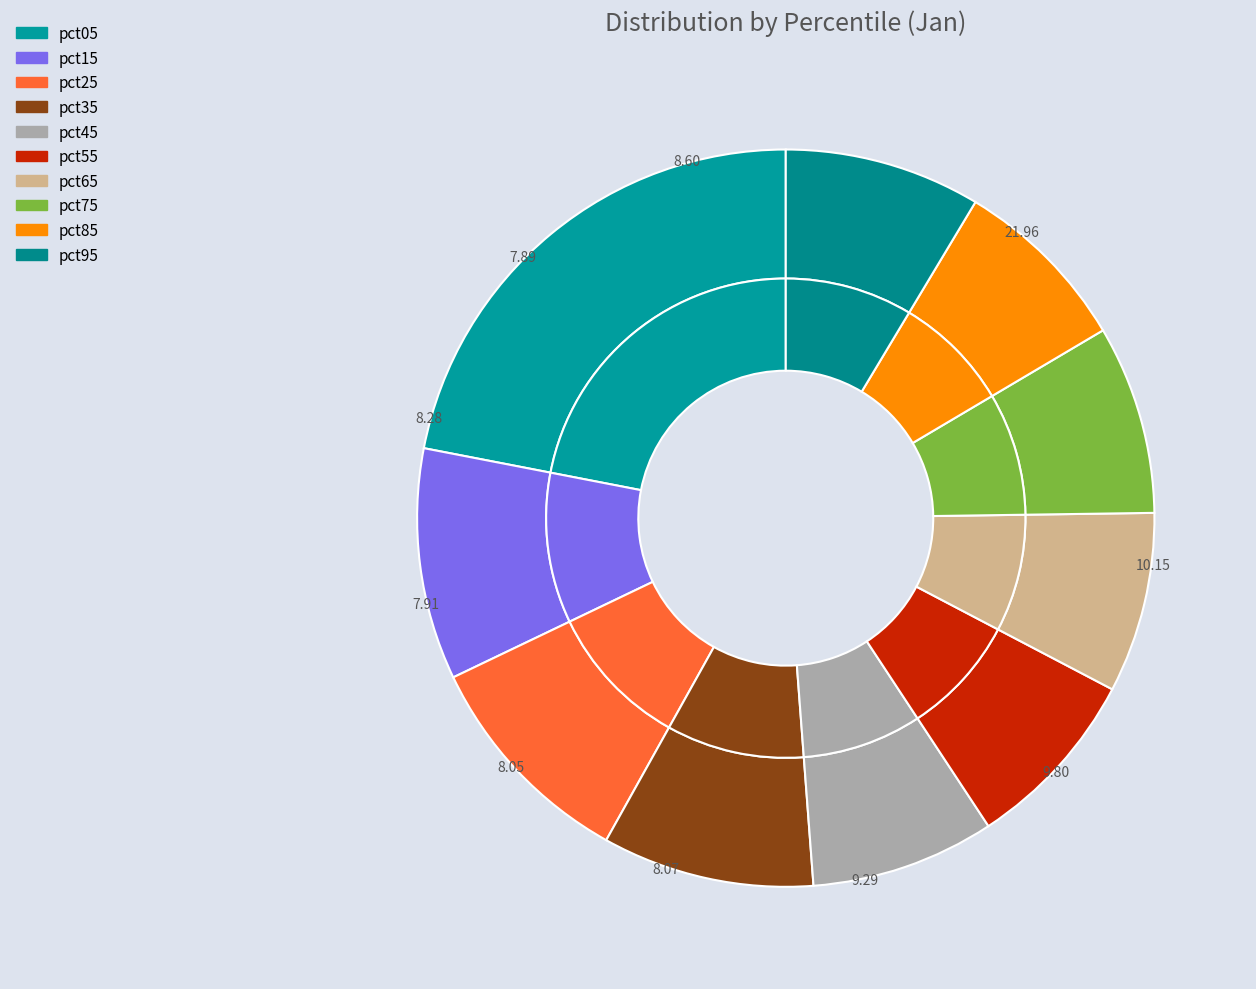

Do pct95 and pct15 together represent more than half of the pie?

No